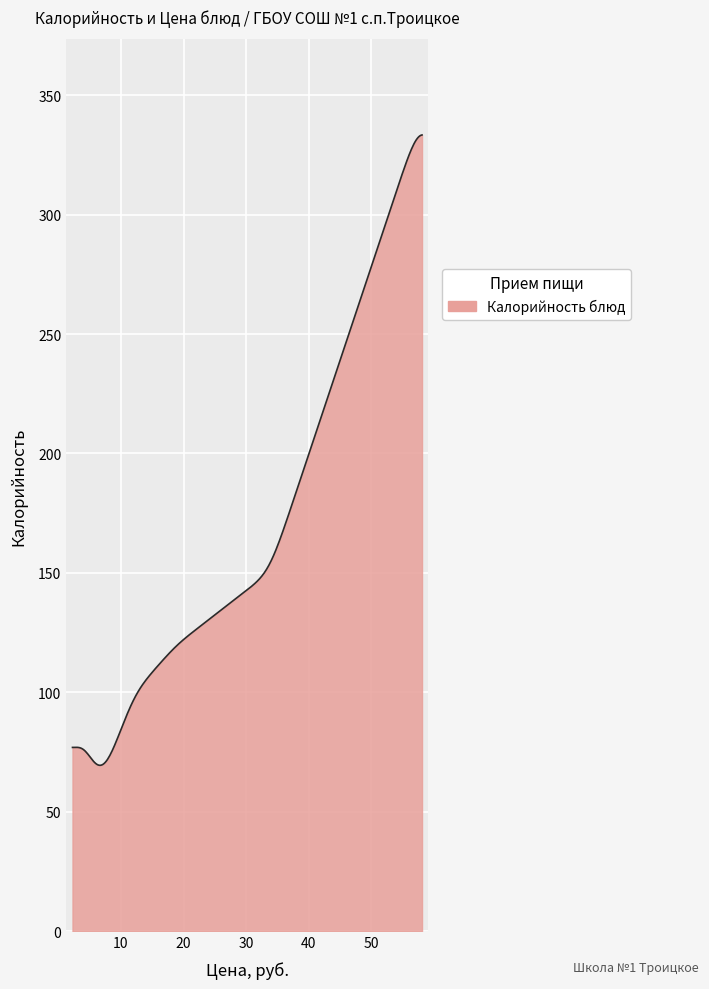

What is the greatest value displayed?

333.3